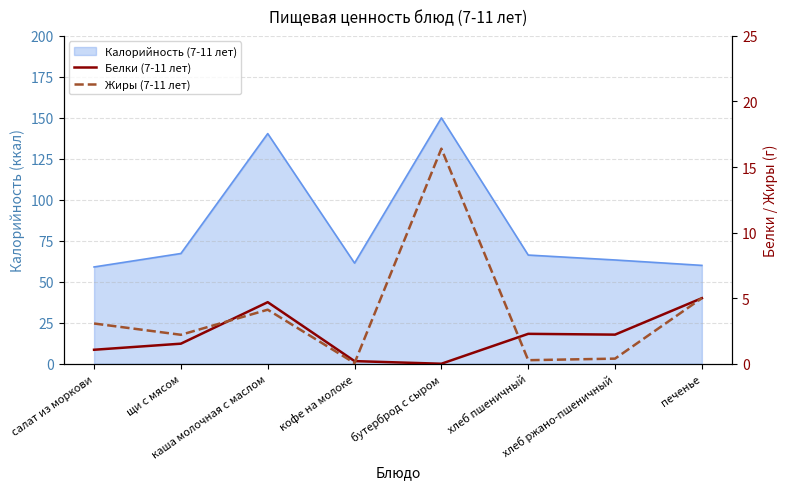

What is the value of the Жиры (7-11 лет) point at the 3rd from the left?

4.1